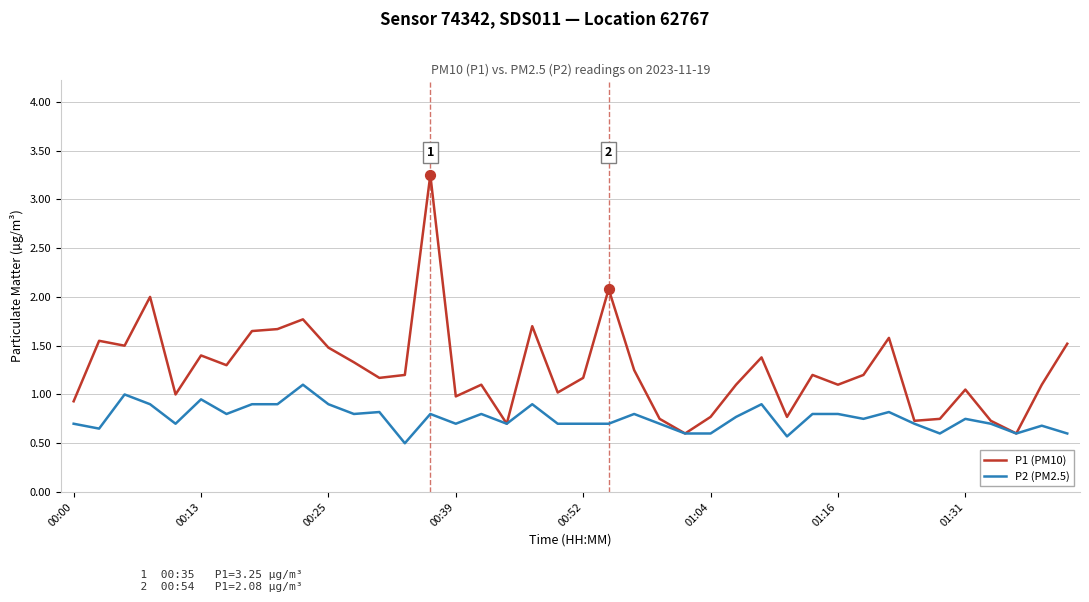

Which series has the largest total across all categories?

P1 (PM10)